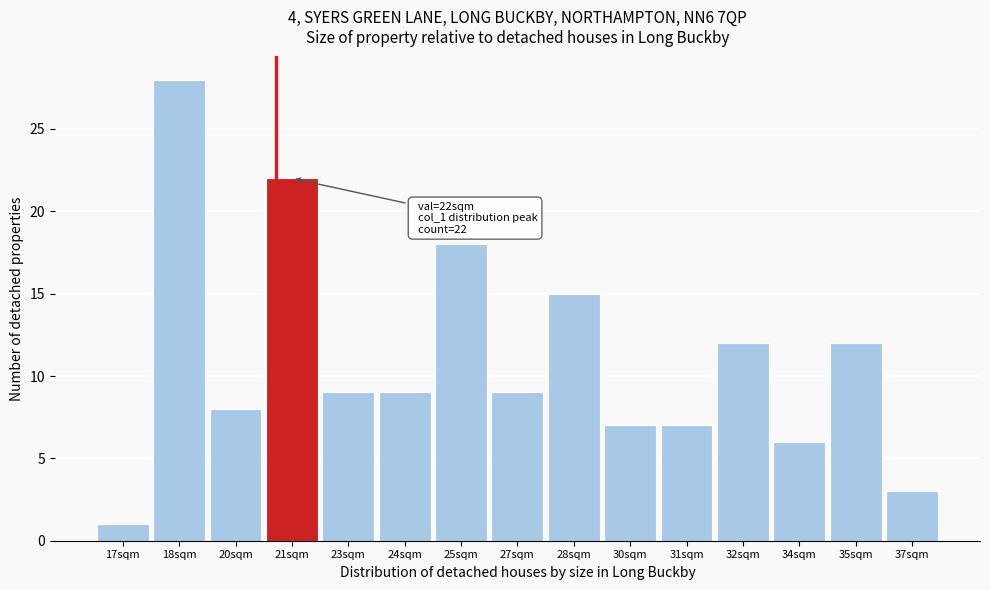

Reading left to right, list all the values displayed in this chart.

1	28	8	22	9	9	18	9	15	7	7	12	6	12	3